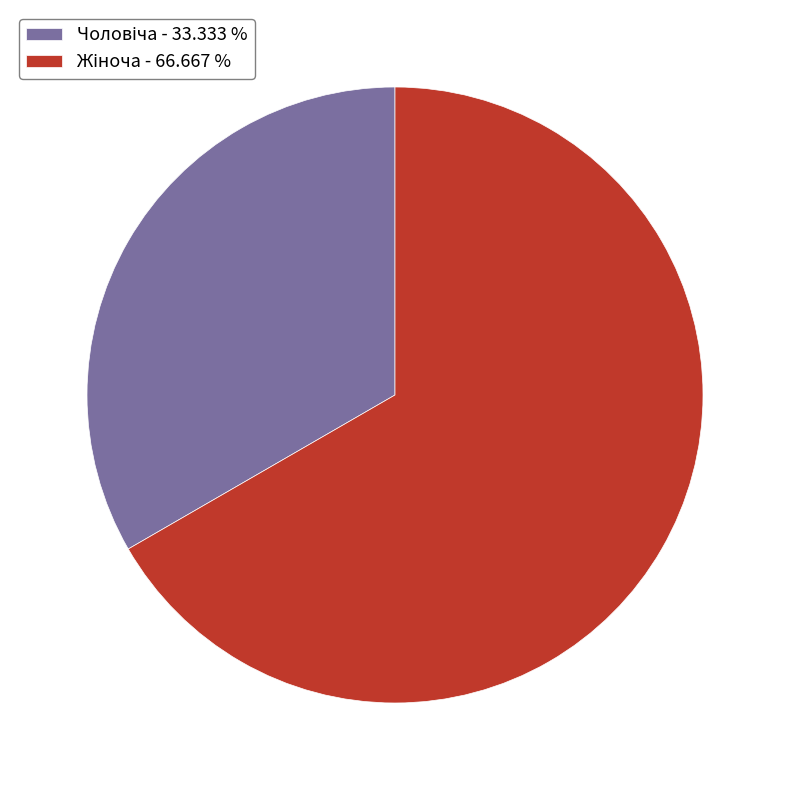

How many slices are in this pie chart?

2